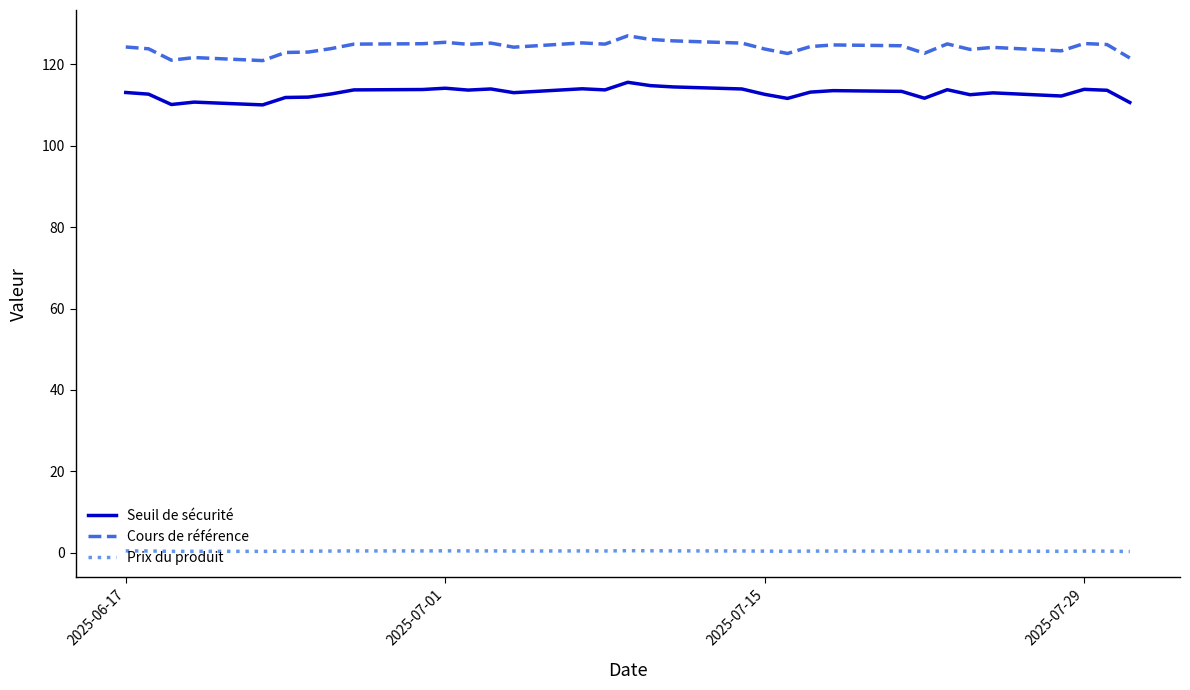

Which series has the widest spread of values?

Cours de référence